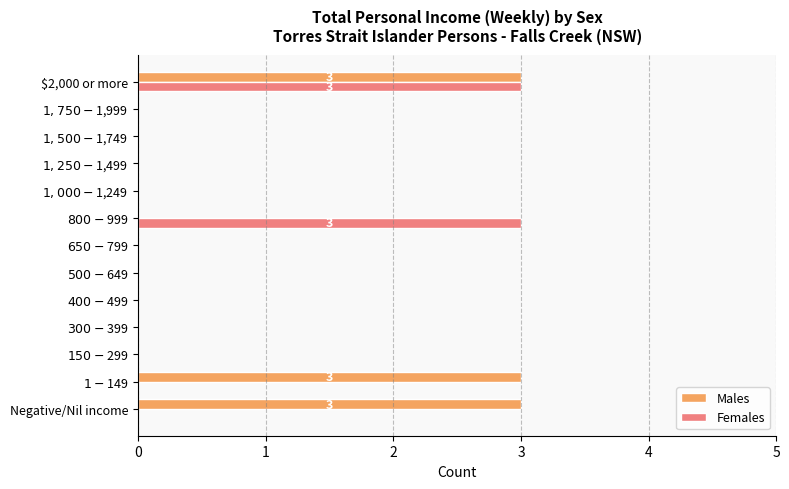

What is the sum of all Males values?

9